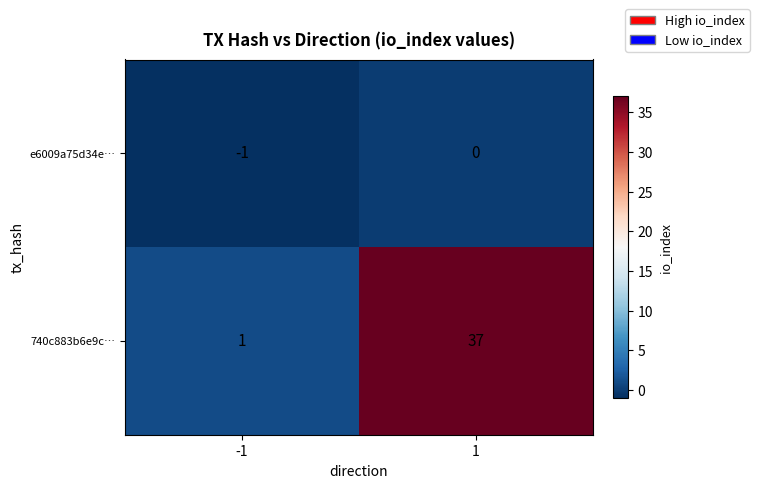

List the labels in order of e6009a75d34e… value, smallest first.

-1, 1